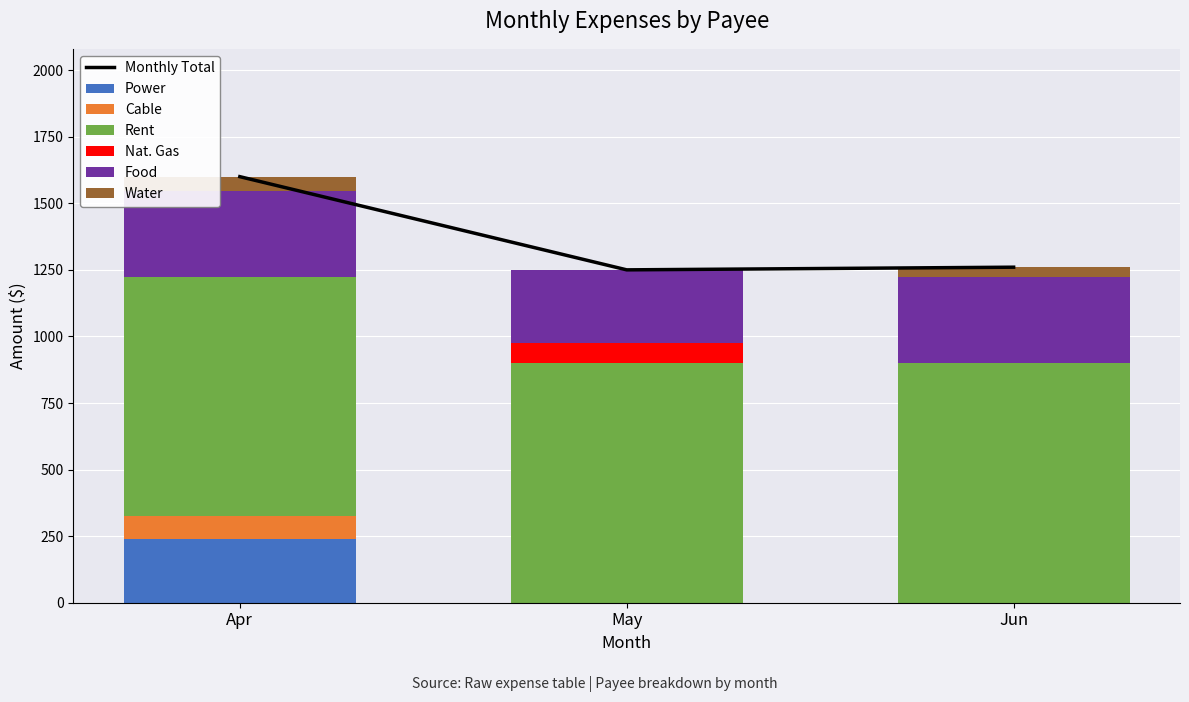

How many groups of bars are there?

3